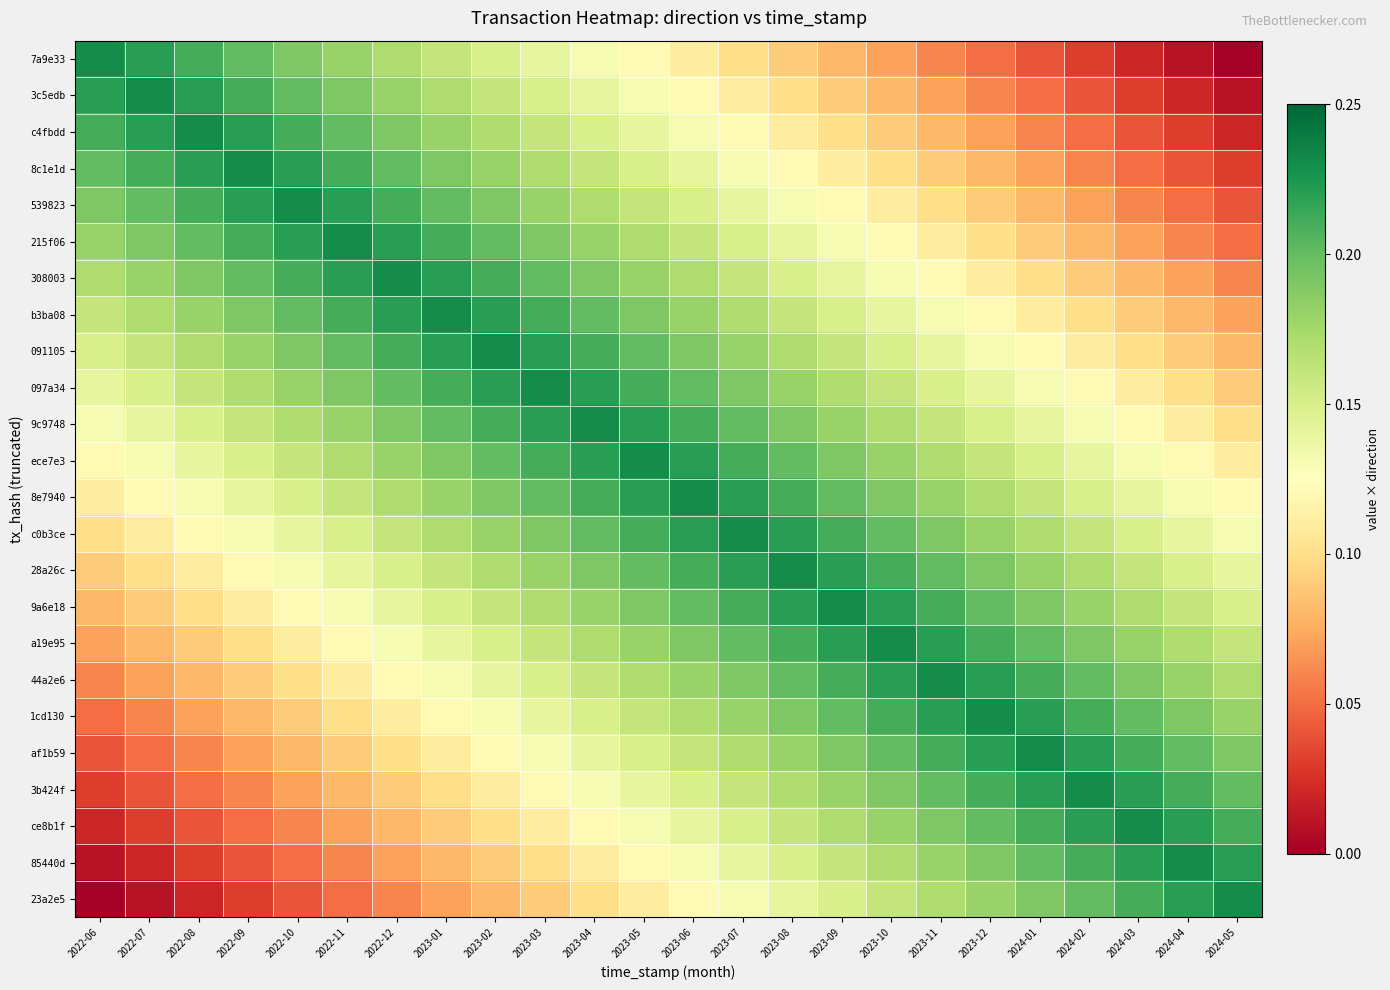

How many series are shown in this chart?

24